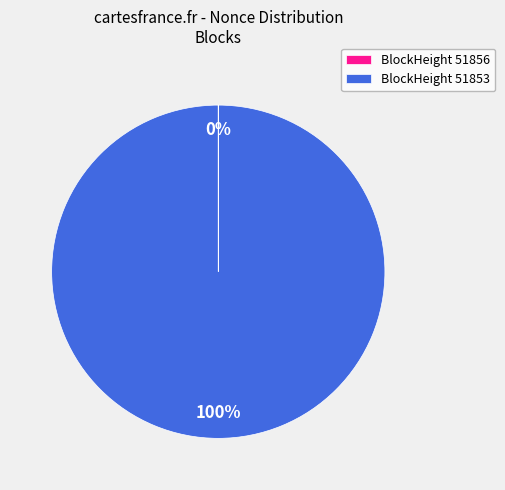

Which category has the biggest portion of the pie?

BlockHeight 51853